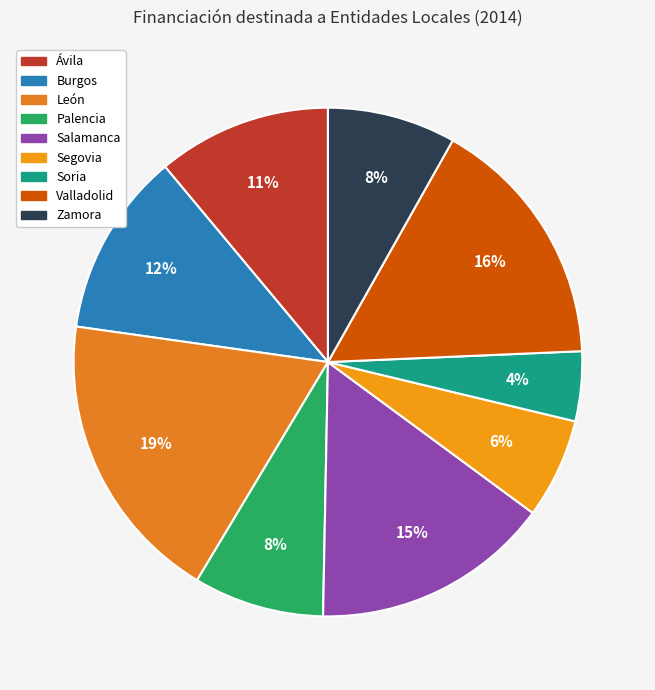

Which slice is the largest?

León